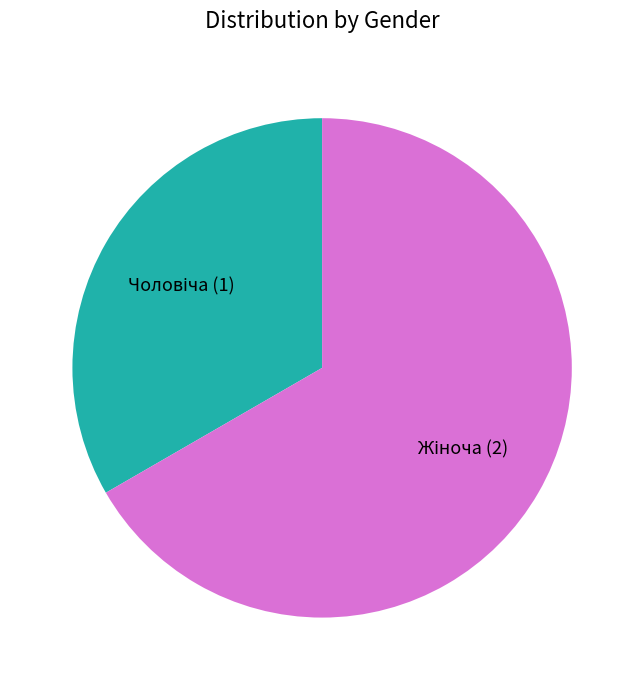

Is there any slice that represents more than half of the pie?

Yes